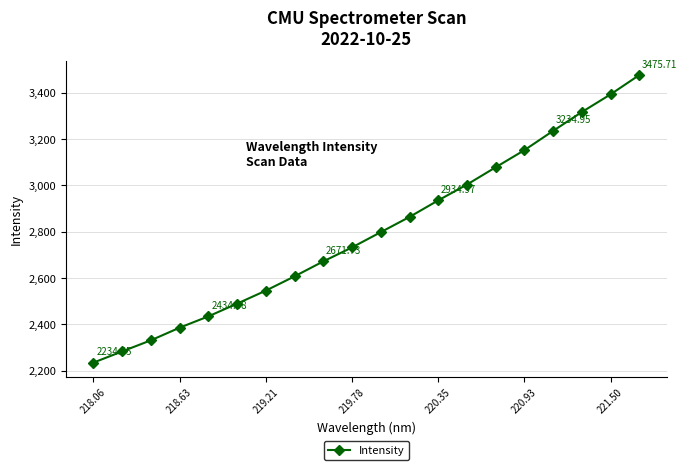

What is the maximum value shown in the chart?

3475.7